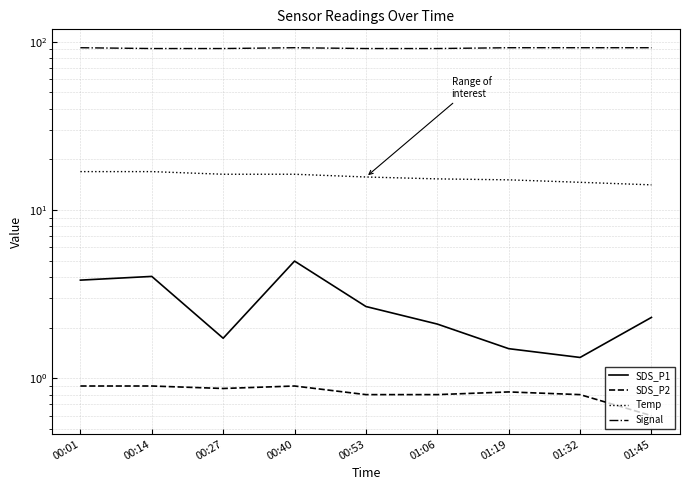

What is the value of the Temp point at the 1st from the left?

16.9